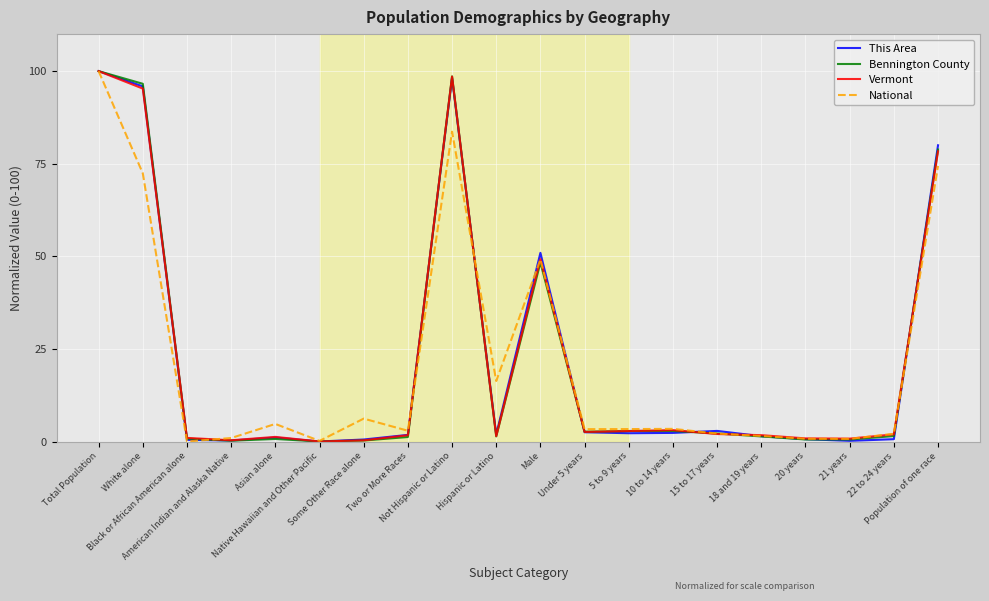

What is the highest value of the Vermont series?

100.0